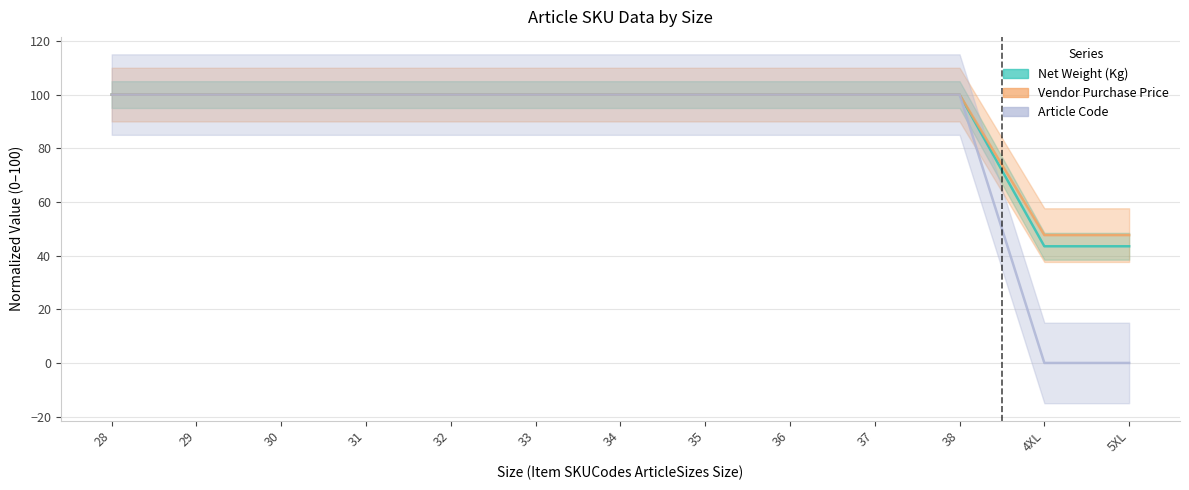

Which series has the largest range (max minus min)?

Article Code